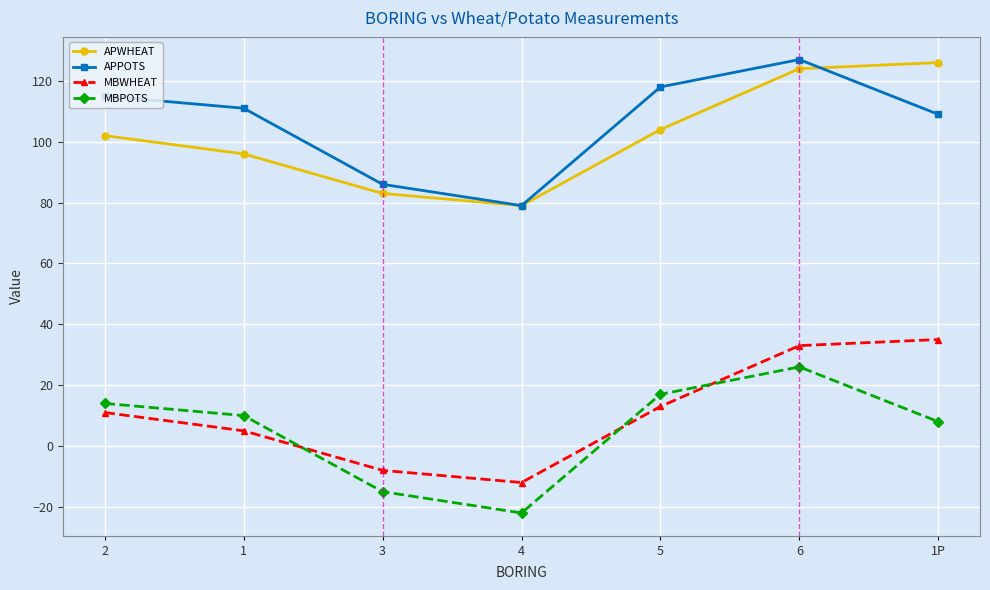

In APPOTS, how many points are lower than both neighbors (excluding endpoints)?

1